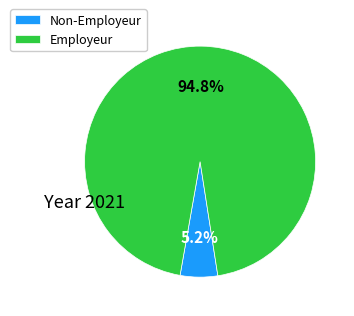

Which category has the biggest portion of the pie?

Employeur